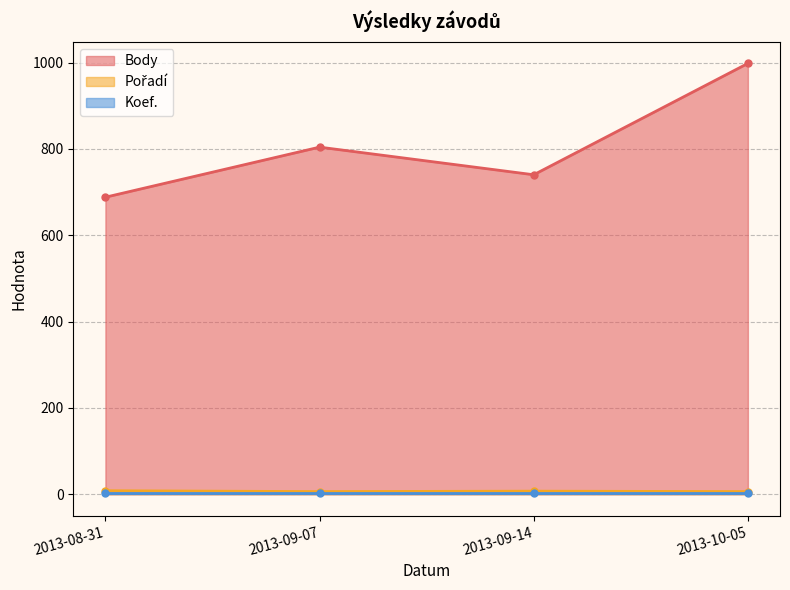

Which has a higher value, 2013-08-31 or 2013-09-07?

2013-09-07